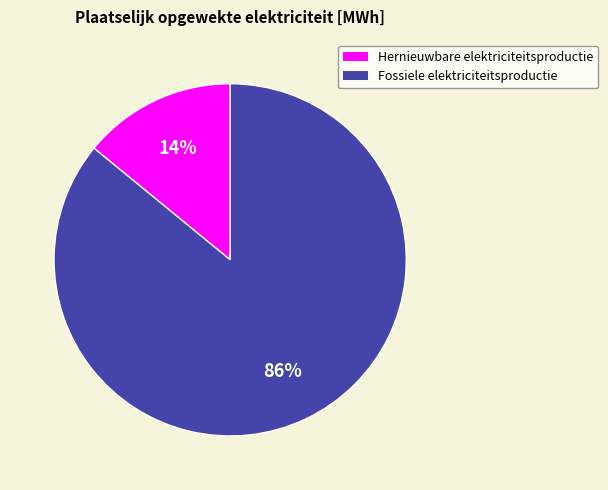

Between Hernieuwbare elektriciteitsproductie and Fossiele elektriciteitsproductie, which is larger?

Fossiele elektriciteitsproductie